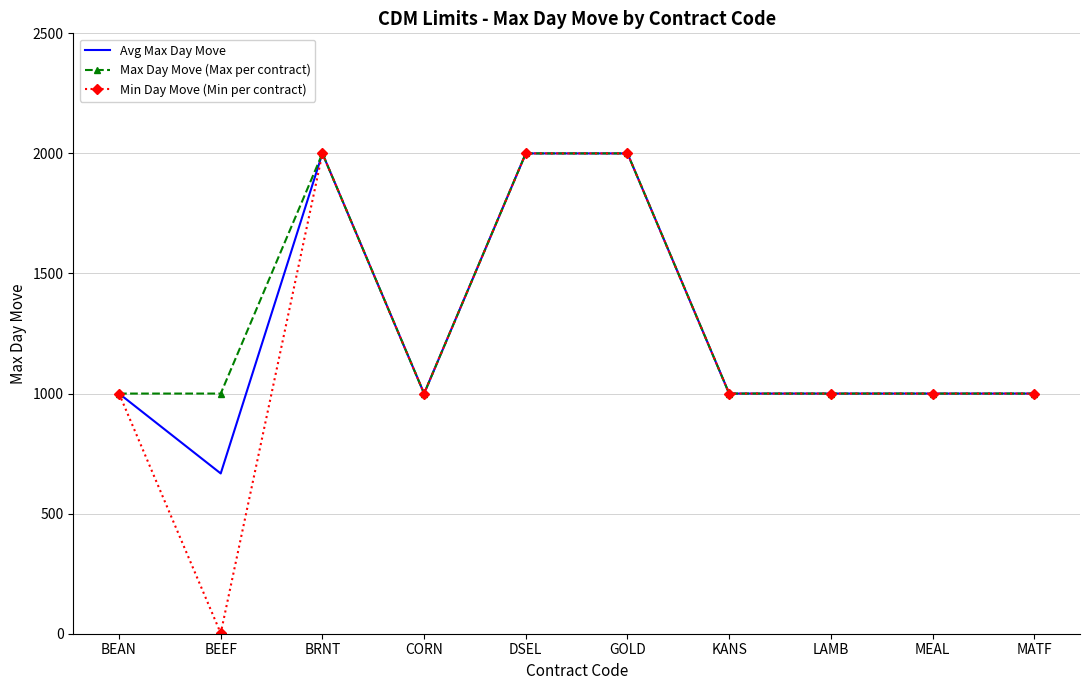

What is the lowest value of the Max Day Move (Max per contract) series?

1000.0